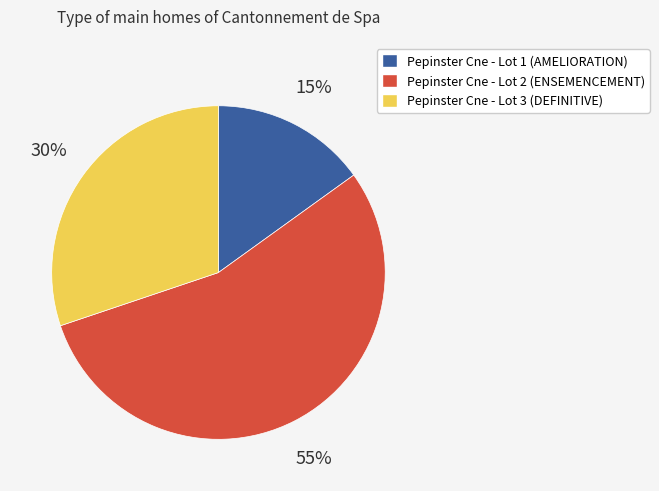

Combined, do Pepinster Cne - Lot 3 and Pepinster Cne - Lot 2 account for over 50%?

Yes